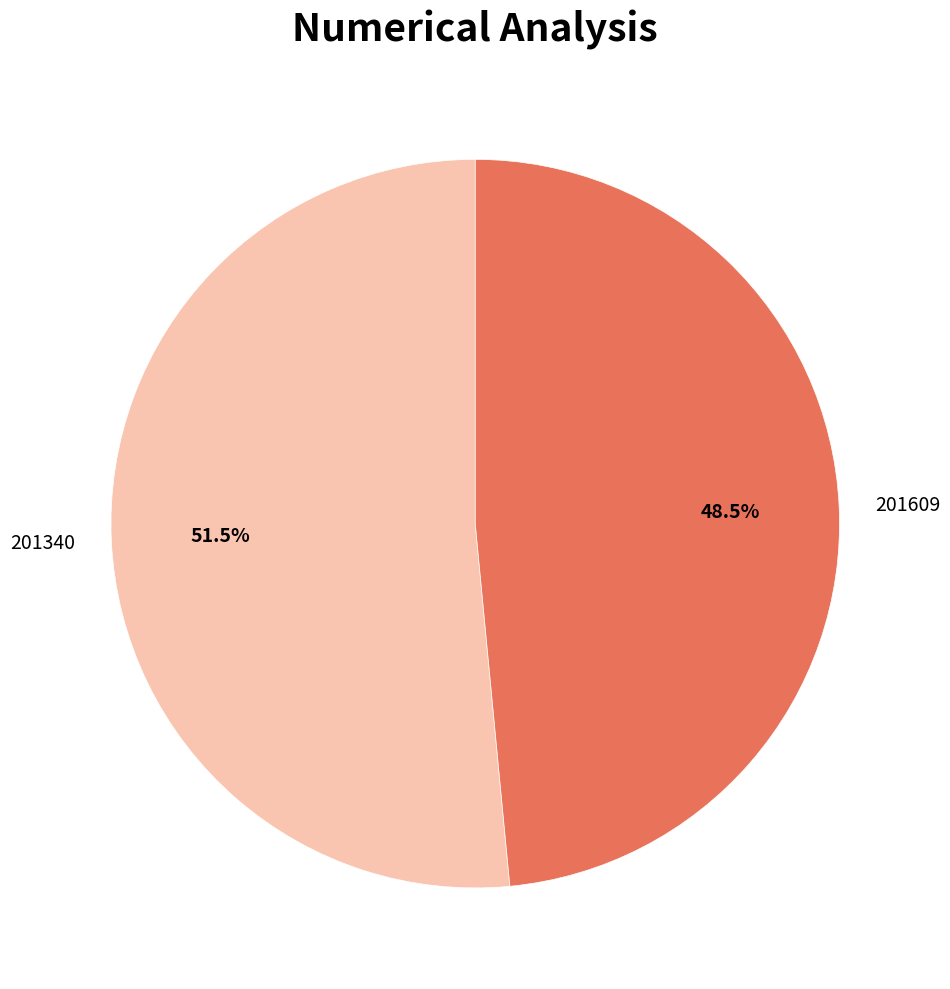

Do 201340 and 201609 together represent more than half of the pie?

Yes